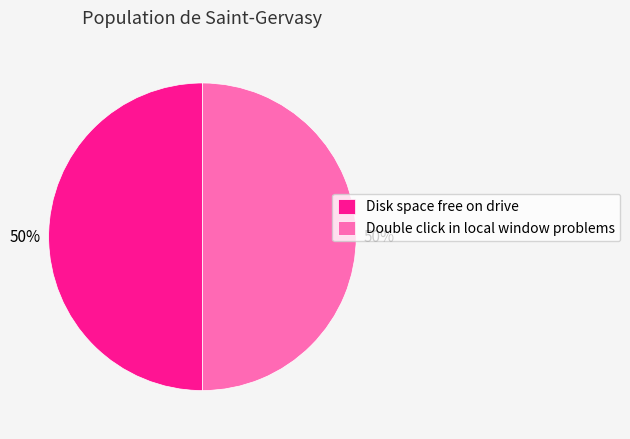

How many segments does this pie chart have?

2